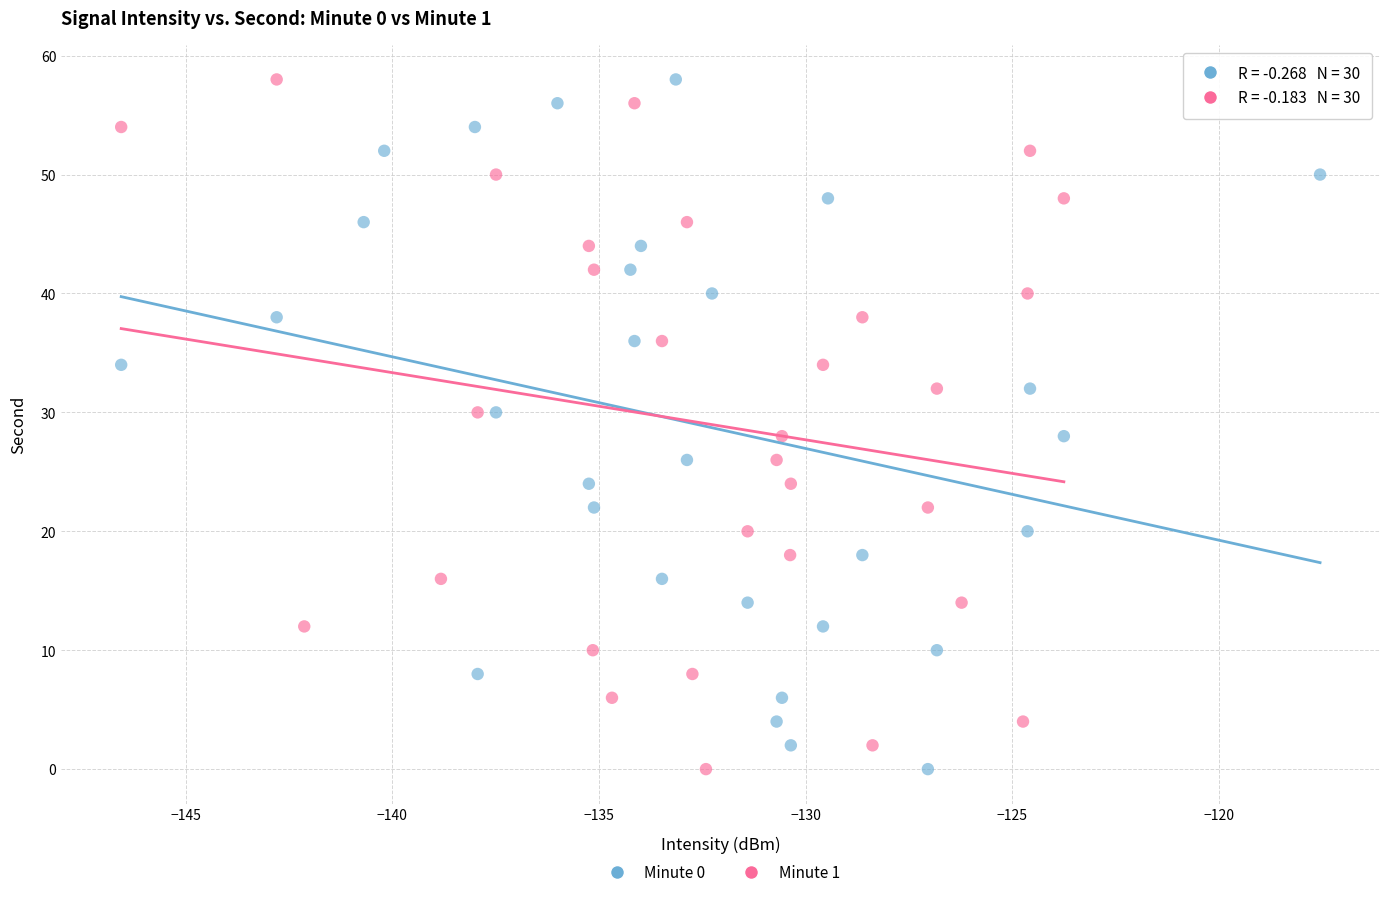

What are all the series names shown in the legend?

Minute 0, Minute 1